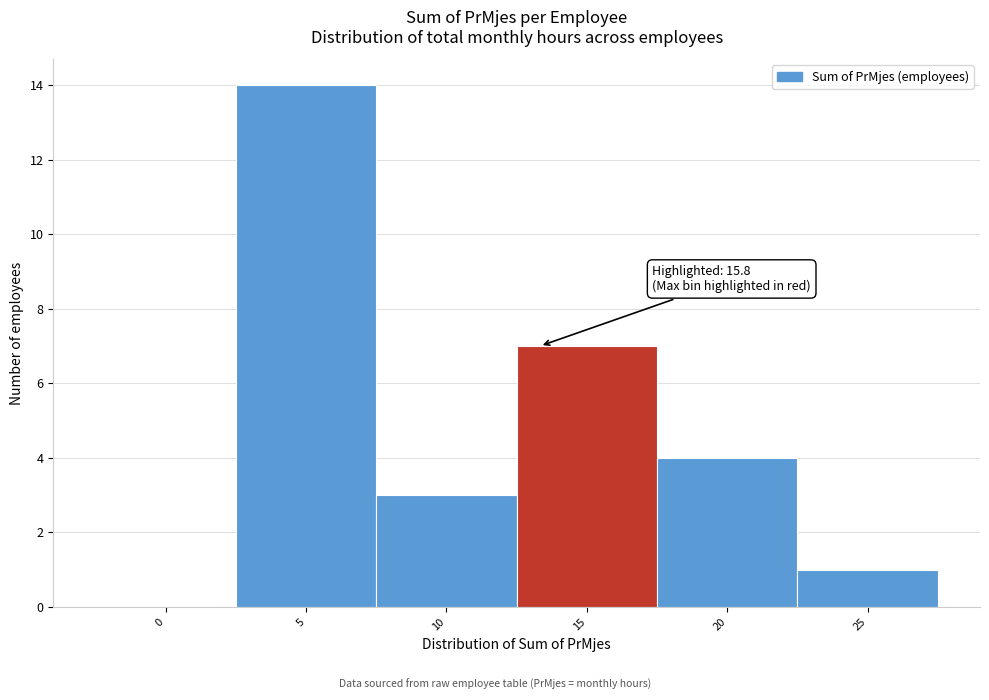

Reading right to left, transcribe all the data shown in this chart.

25=1	20=4	15=7	10=3	5=14	0=0